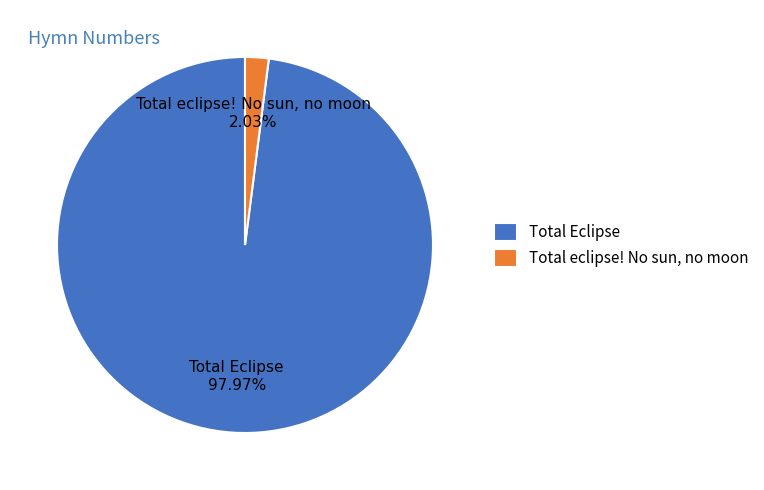

Which category accounts for the majority?

Total Eclipse